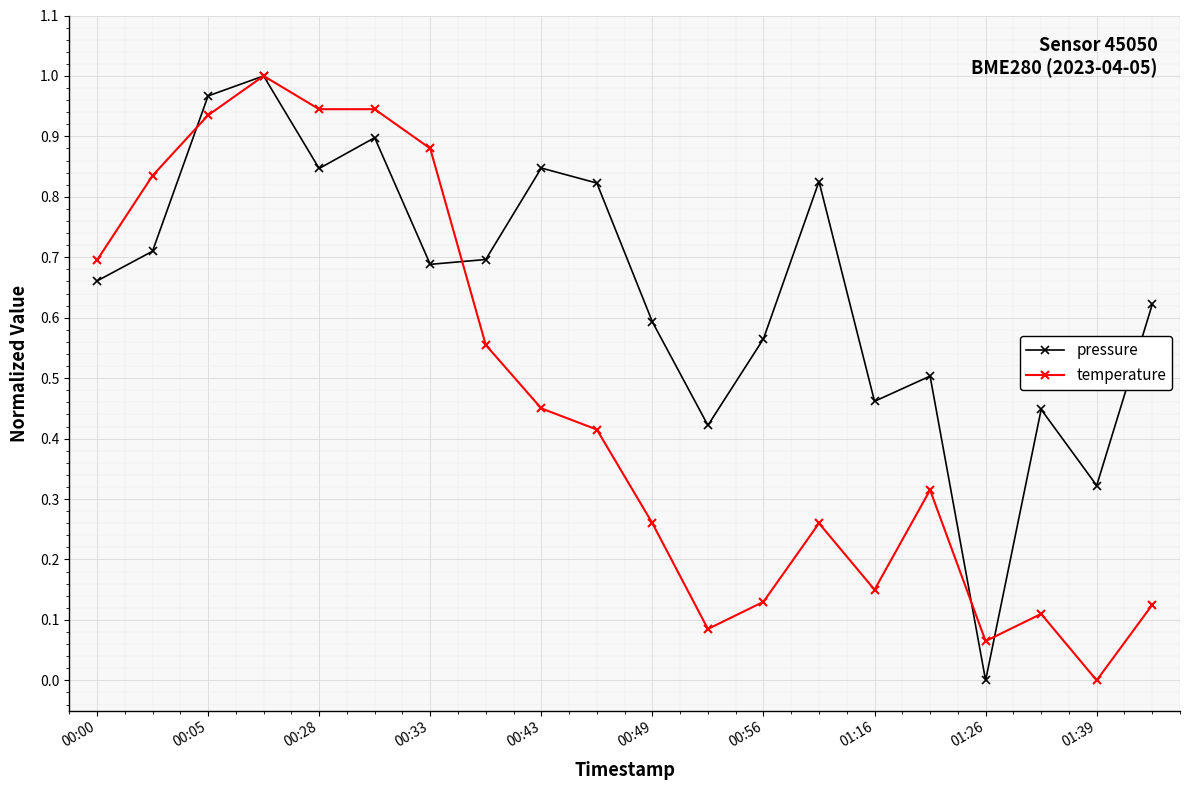

How many interior local peaks does the pressure series have?

6